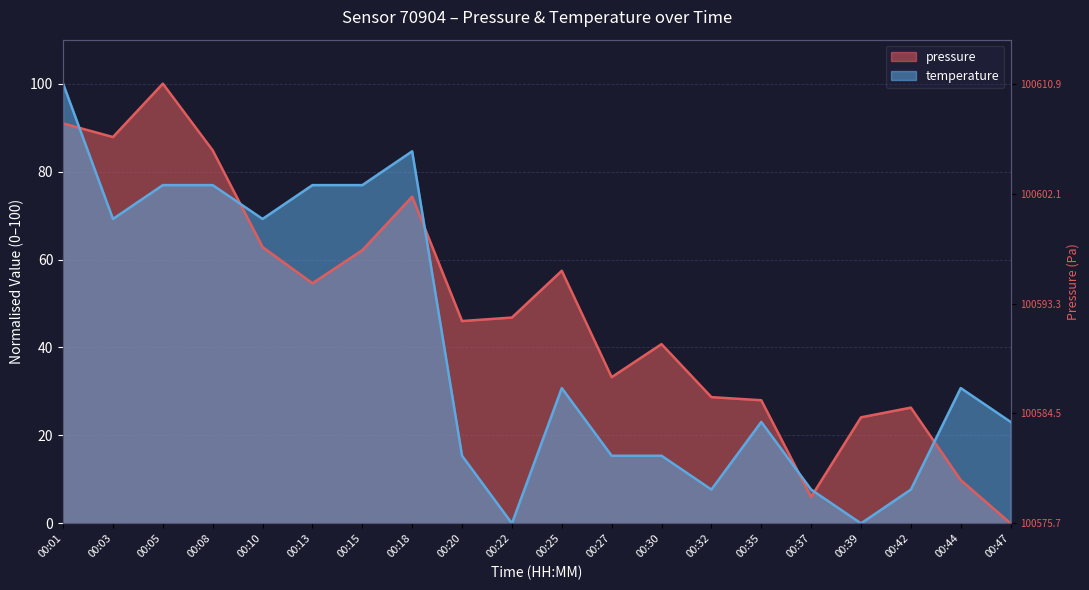

What is the sum of the temperature values at 00:35 and 00:37?

30.8